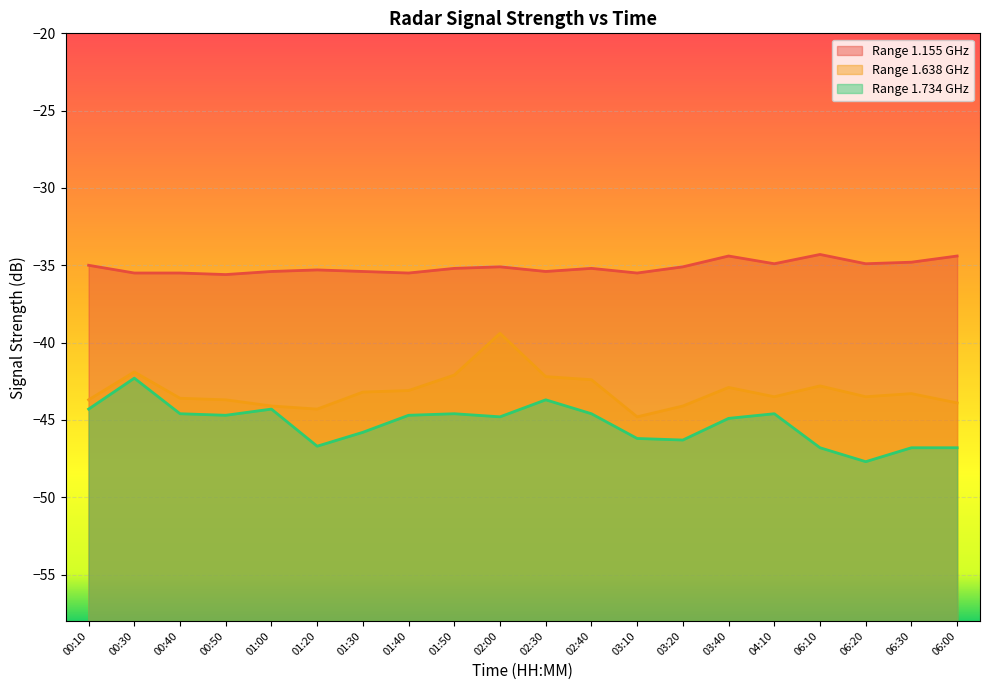

Read the 1.638 value at 01:20.

-44.3